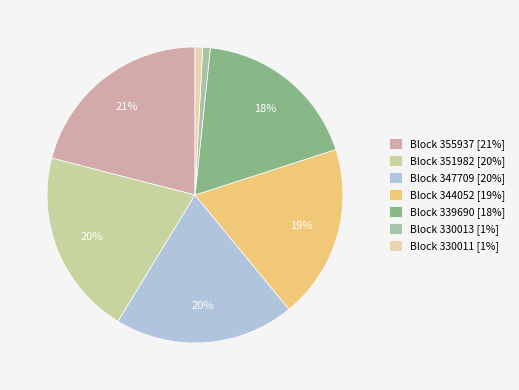

How many segments does this pie chart have?

7